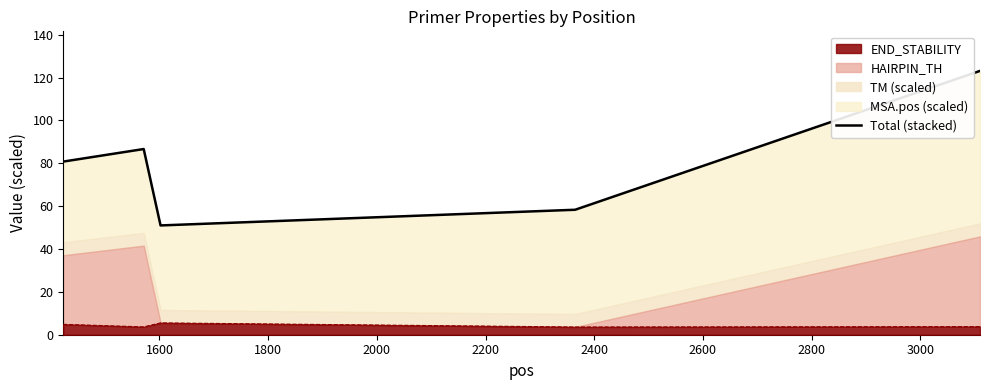

What is the minimum value for END_STABILITY?

3.6